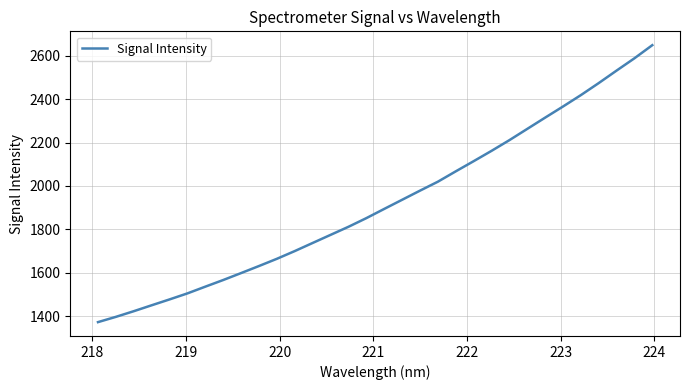

What is the minimum value shown in the chart?

1372.2